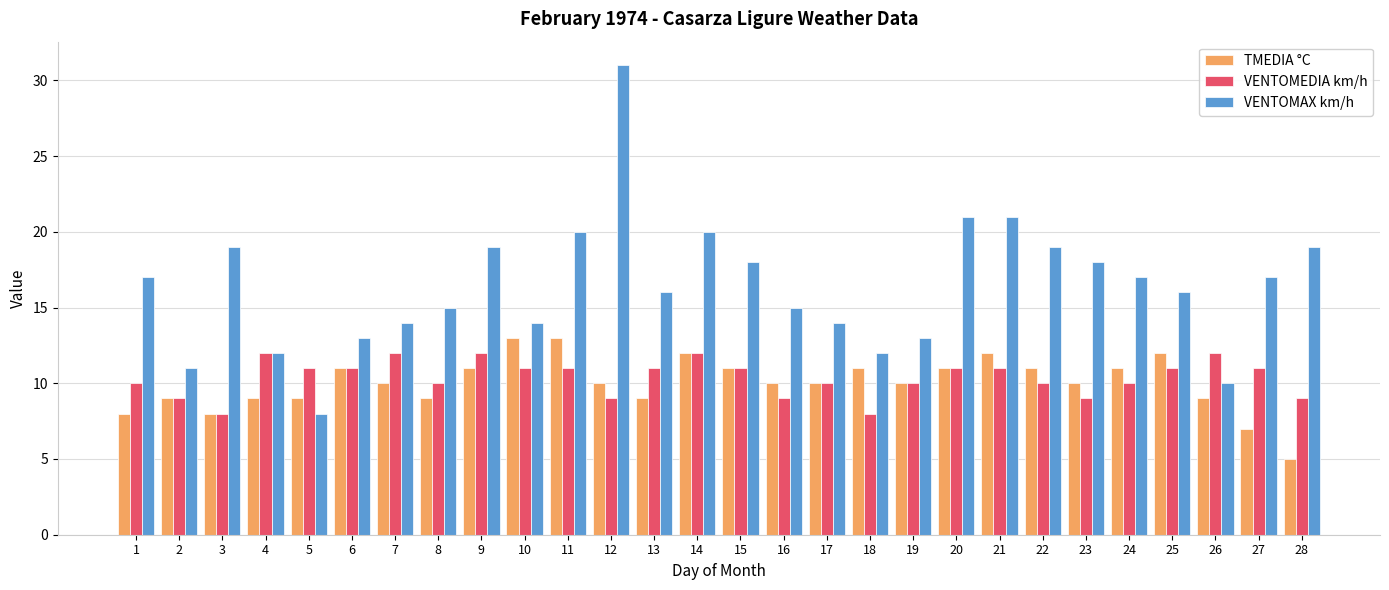

The VENTOMAX km/h series shows 10 at 26. True or false?

True